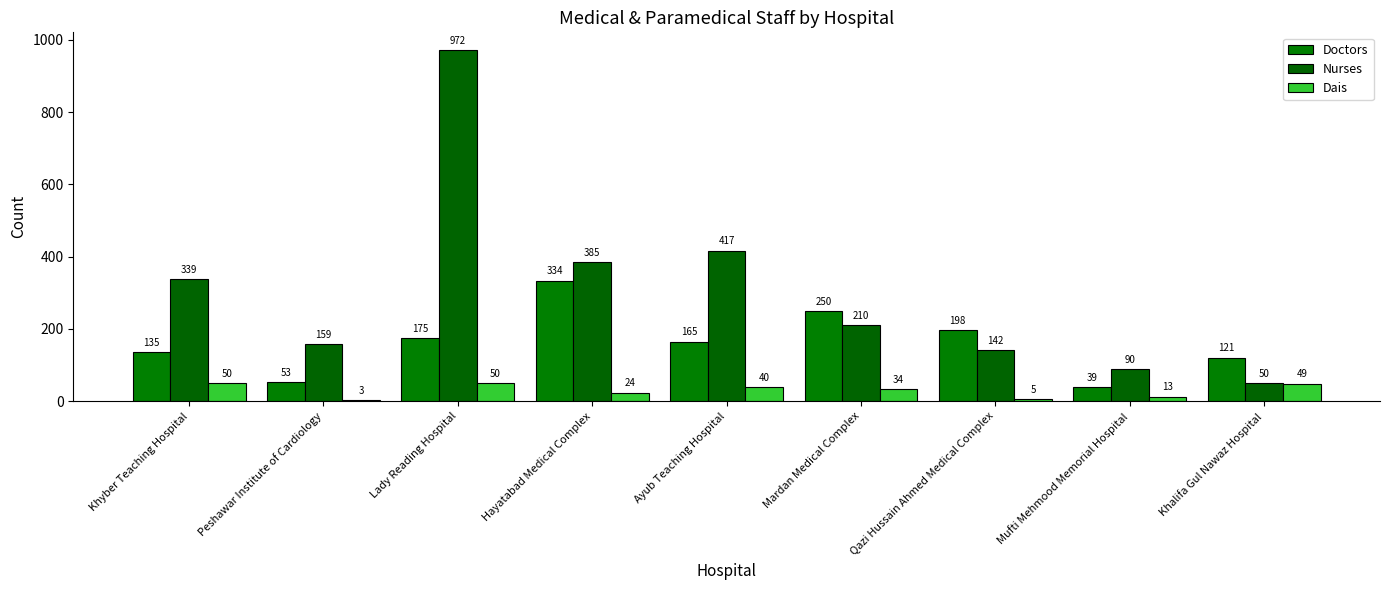

What is the minimum value shown in the chart?

3